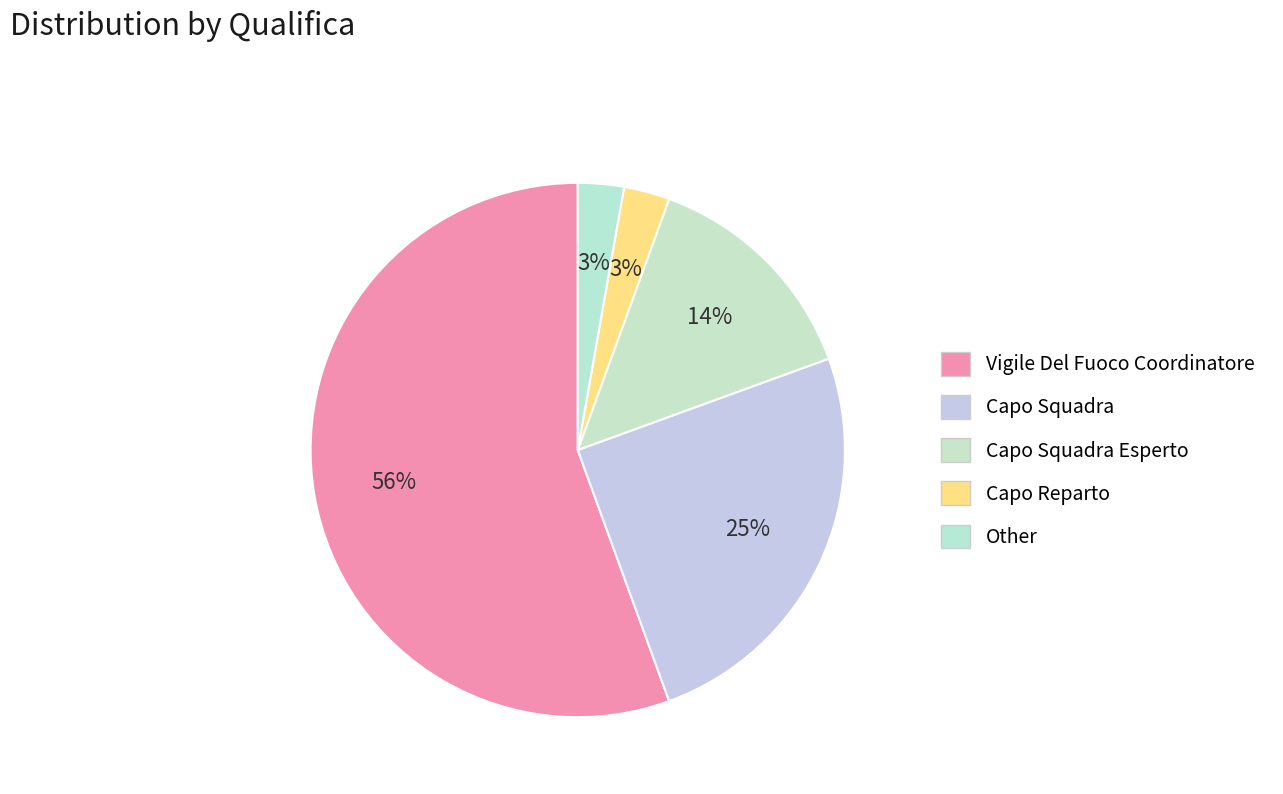

Rank the categories by value from highest to lowest.

Vigile Del Fuoco Coordinatore, Capo Squadra, Capo Squadra Esperto, Capo Reparto, Other